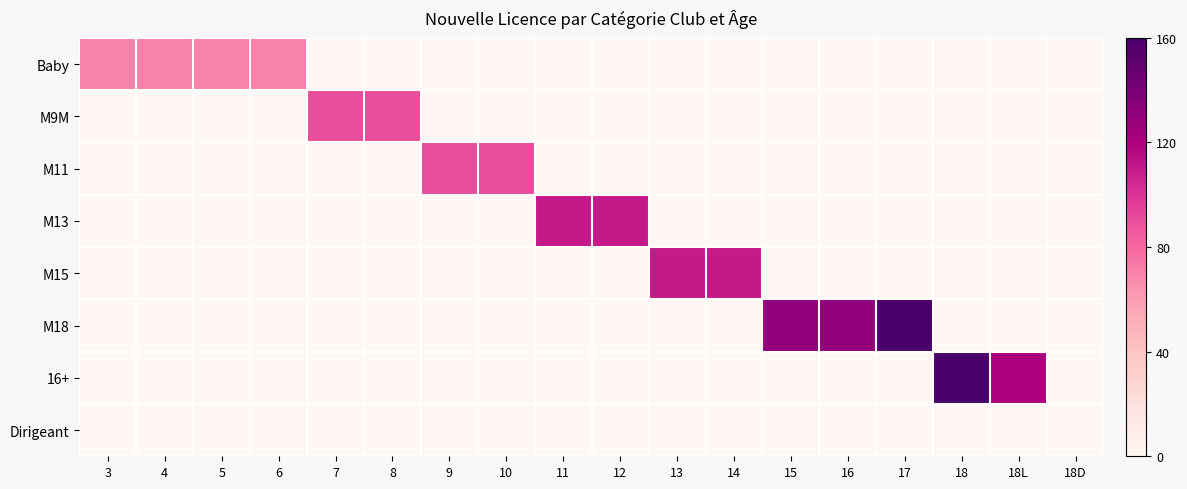

Reading left to right, extract all data points from this chart.

Baby: 3=70	4=70	5=70	6=70	7=0	8=0	9=0	10=0	11=0	12=0	13=0	14=0	15=0	16=0	17=0	18=0	18L=0	18D=0
M9M: 3=0	4=0	5=0	6=0	7=90	8=90	9=0	10=0	11=0	12=0	13=0	14=0	15=0	16=0	17=0	18=0	18L=0	18D=0
M11: 3=0	4=0	5=0	6=0	7=0	8=0	9=90	10=90	11=0	12=0	13=0	14=0	15=0	16=0	17=0	18=0	18L=0	18D=0
M13: 3=0	4=0	5=0	6=0	7=0	8=0	9=0	10=0	11=110	12=110	13=0	14=0	15=0	16=0	17=0	18=0	18L=0	18D=0
M15: 3=0	4=0	5=0	6=0	7=0	8=0	9=0	10=0	11=0	12=0	13=110	14=110	15=0	16=0	17=0	18=0	18L=0	18D=0
M18: 3=0	4=0	5=0	6=0	7=0	8=0	9=0	10=0	11=0	12=0	13=0	14=0	15=130	16=130	17=160	18=0	18L=0	18D=0
16+: 3=0	4=0	5=0	6=0	7=0	8=0	9=0	10=0	11=0	12=0	13=0	14=0	15=0	16=0	17=0	18=160	18L=120	18D=0
Dirigeant: 3=0	4=0	5=0	6=0	7=0	8=0	9=0	10=0	11=0	12=0	13=0	14=0	15=0	16=0	17=0	18=0	18L=0	18D=0